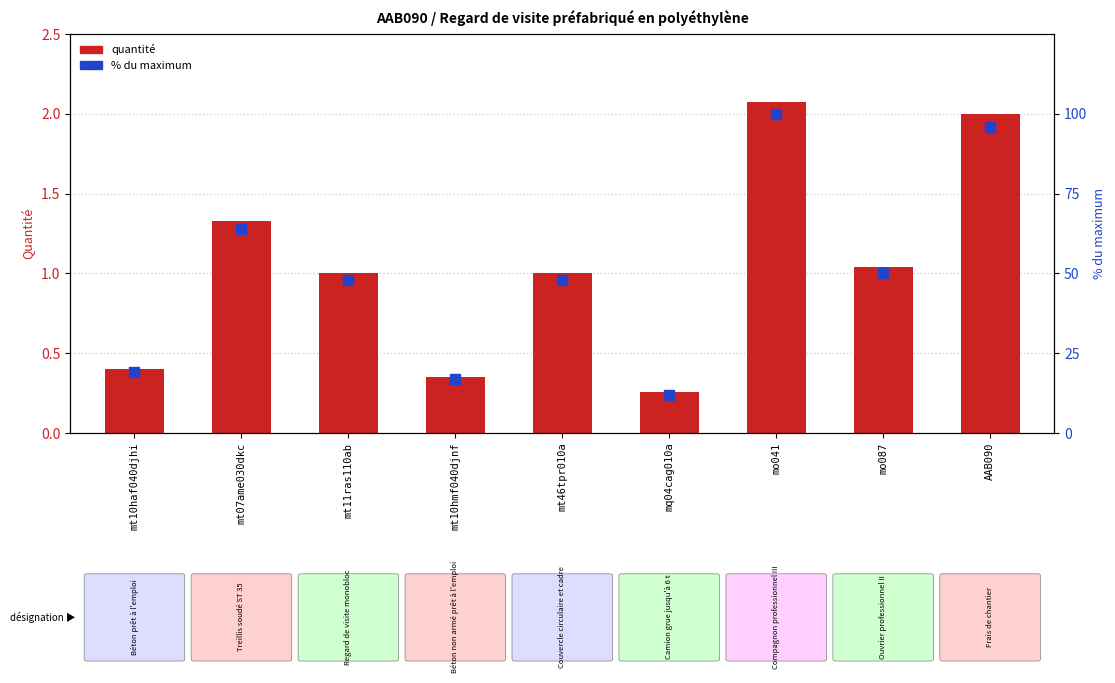

At which category is the sum across all series the highest?

mo041